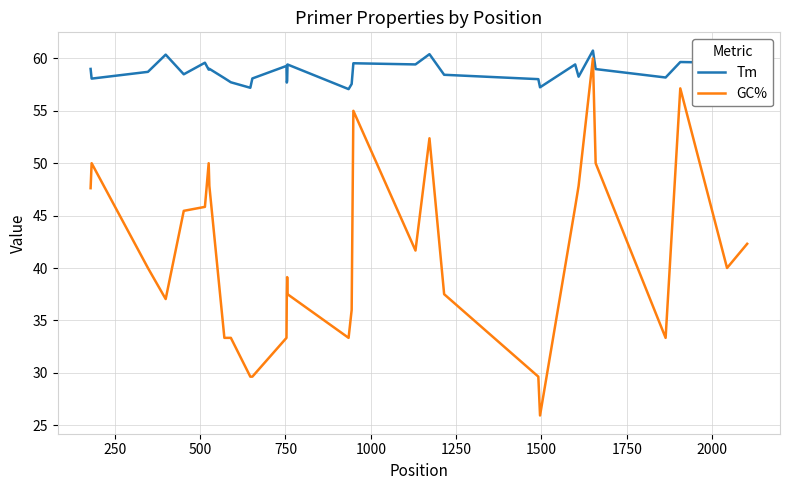

Which series has the largest total across all categories?

Tm